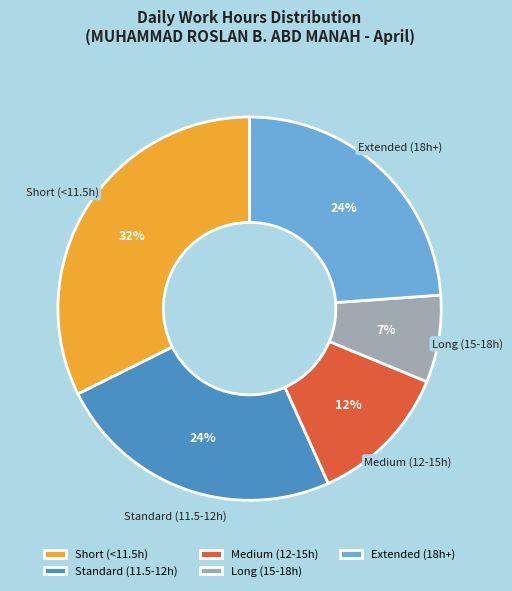

Is there a majority slice in this chart?

No